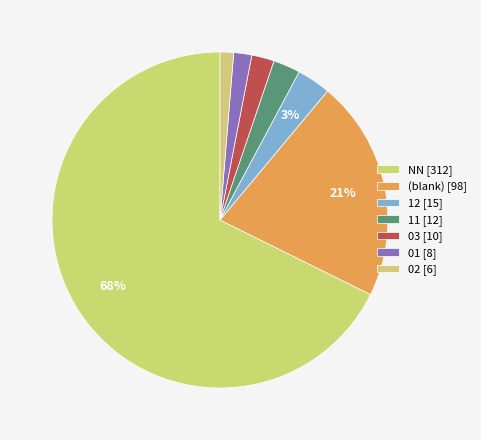

How many slices are in this pie chart?

7